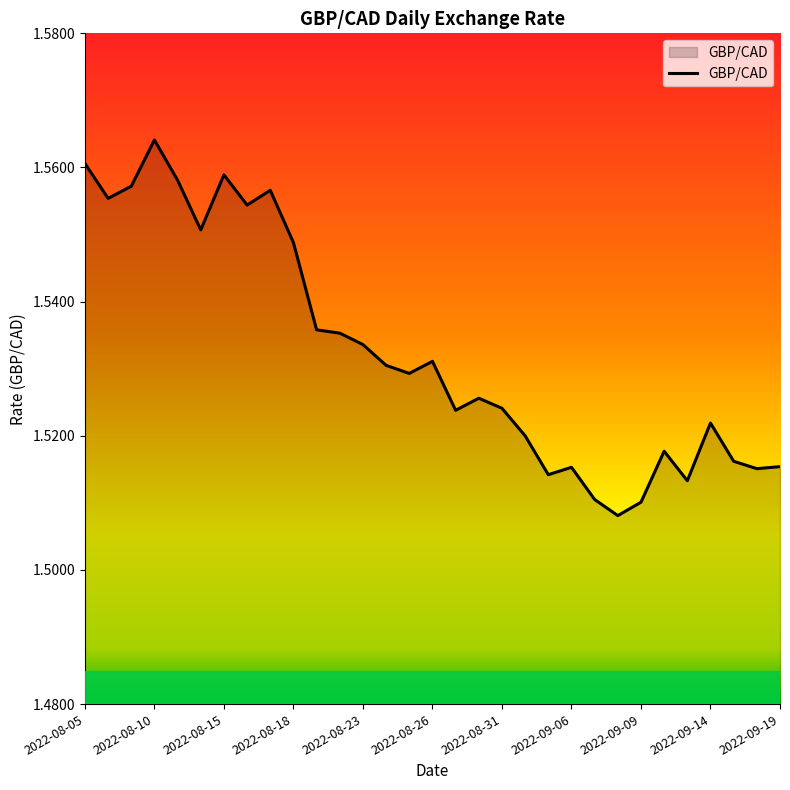

Approximately how many times larger is the value at 2022-09-19 compared to 2022-08-05?

1.0